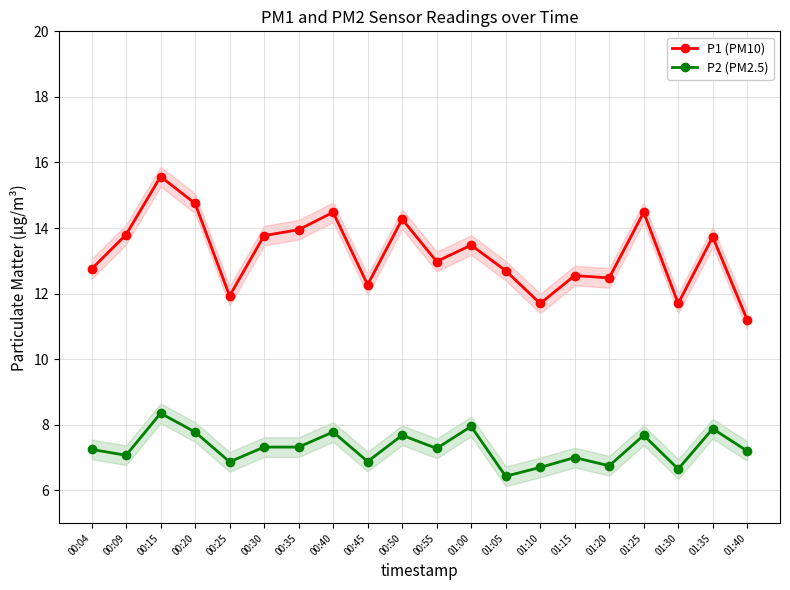

What is the sum of the P1 (PM10) values at 01:10 and 00:40?

26.2